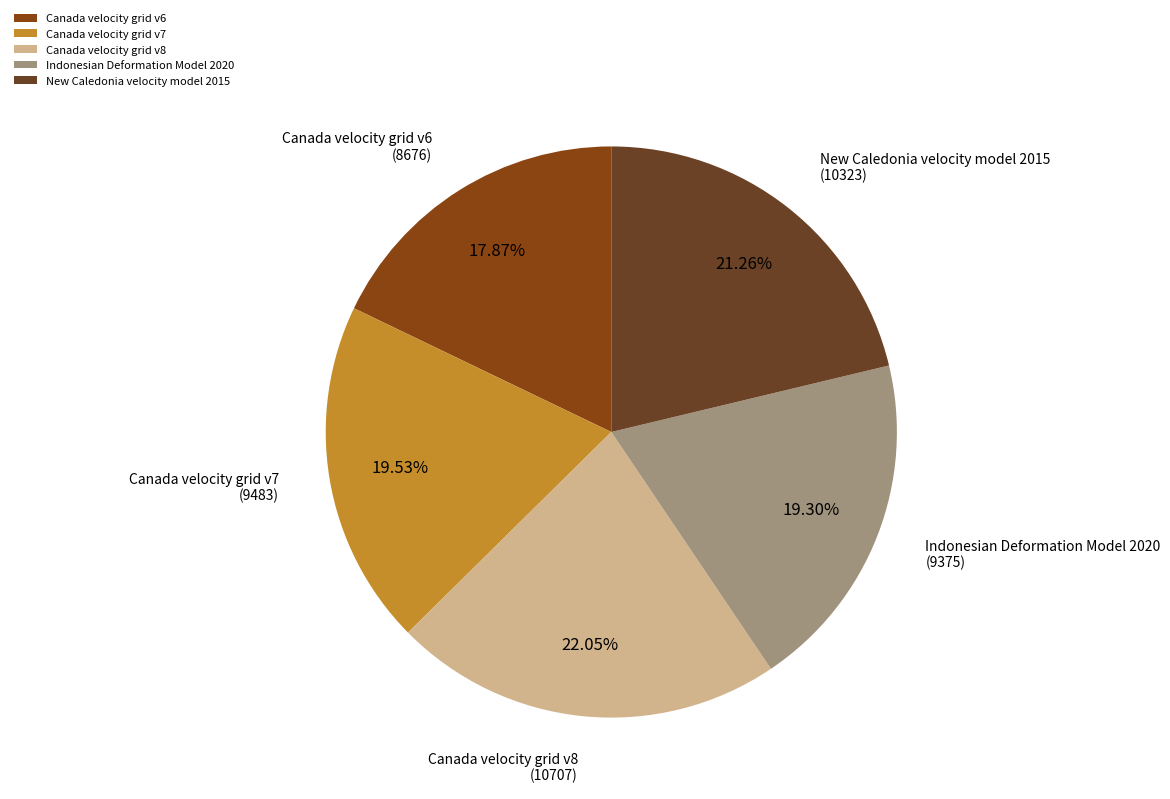

To the nearest percent, what is the difference between the largest and smallest slice percentages?

4%